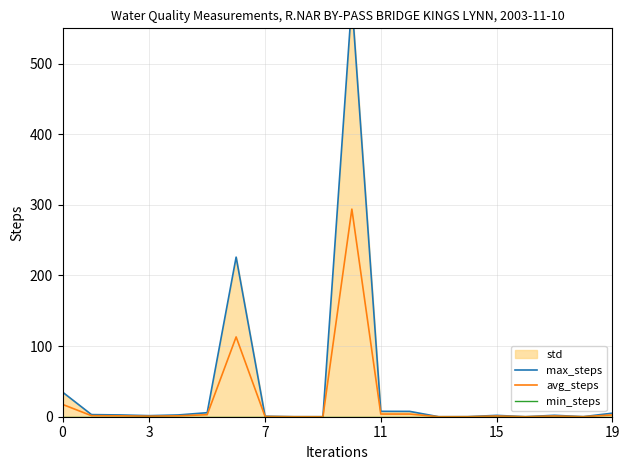

True or false: min_steps and max_steps cross at least once.

False